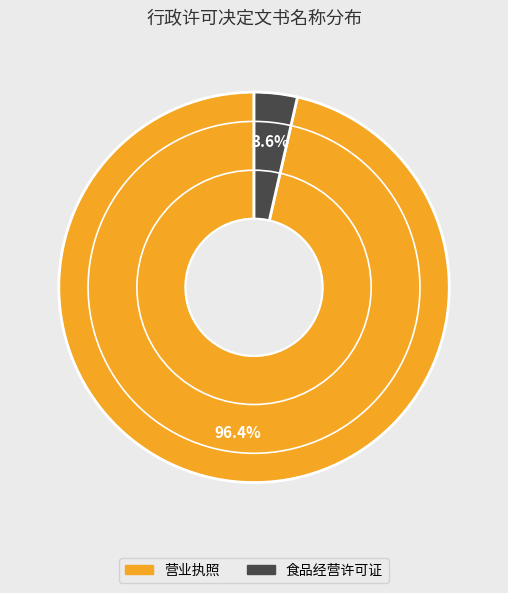

To the nearest percent, what is the difference between the largest and smallest slice percentages?

93%